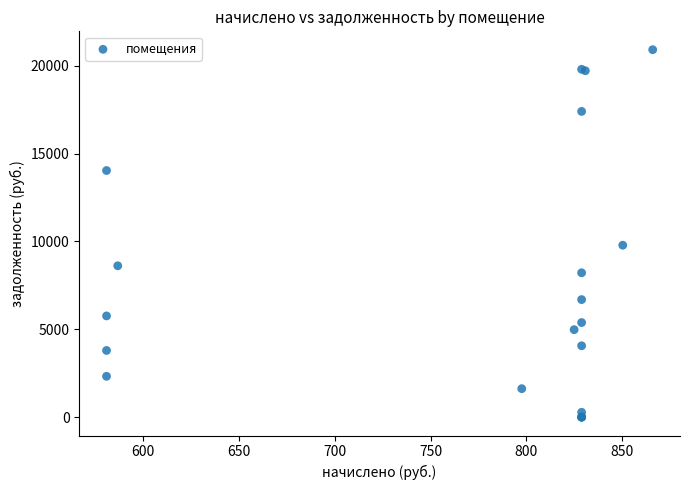

What Y value in the scatter plot is closest to 10453?

9783.3